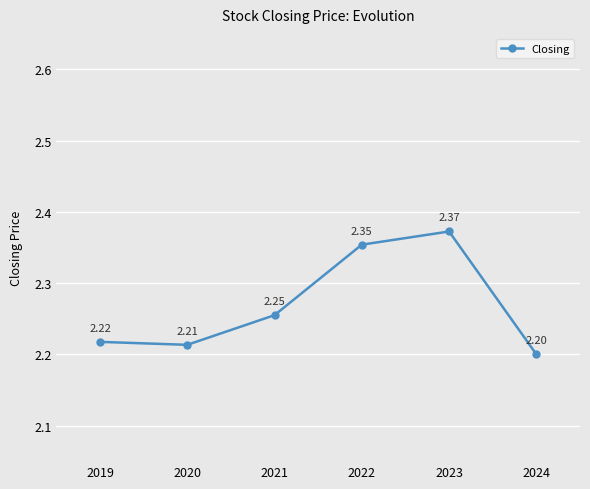

How many values are between 2 and 3?

6